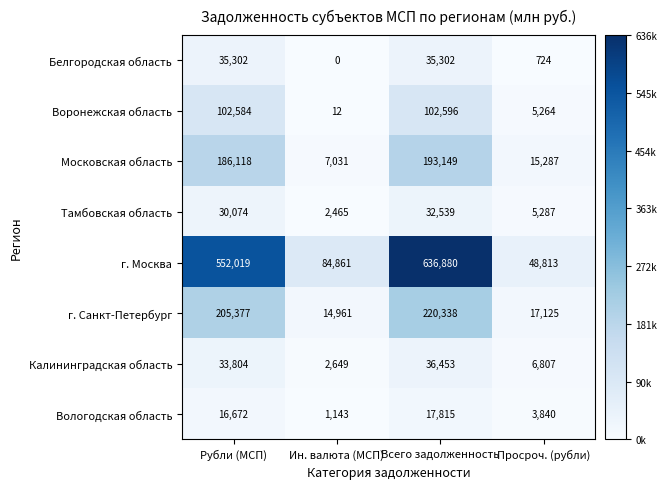

Between Рубли (МСП) and Просроч. (рубли), which series saw the biggest shift?

г. Москва